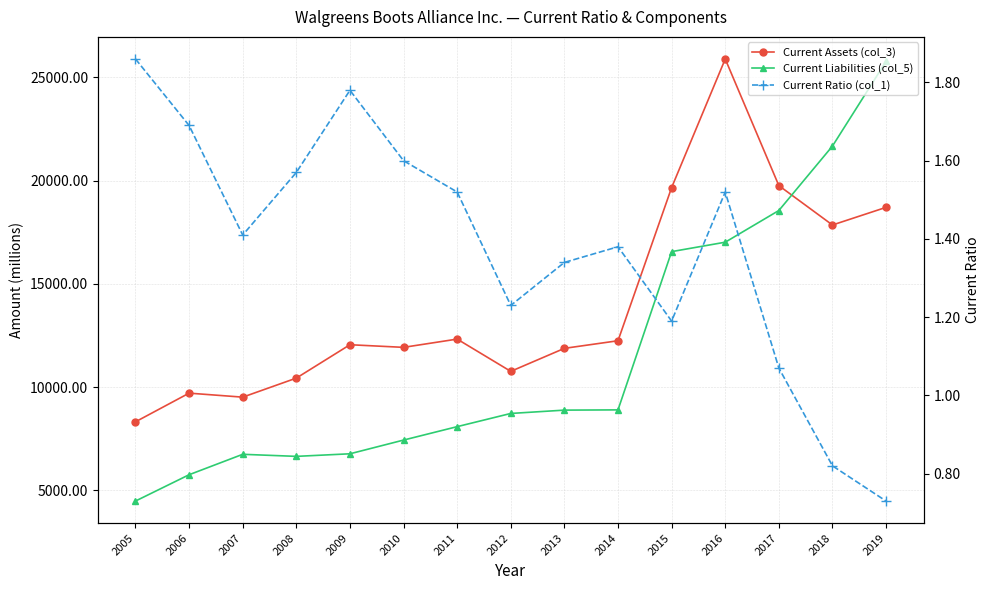

What value does the Current Assets (col_3) series have at 2007?

9511.0